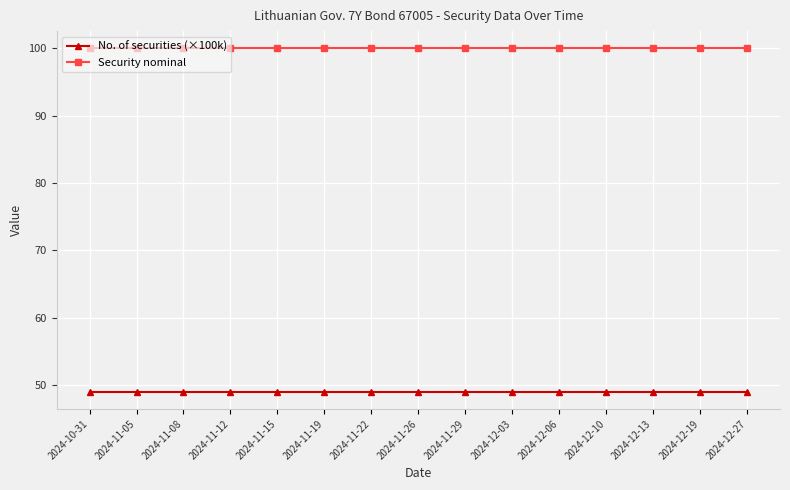

True or false: No. of securities (×100k) has a value of 22 at 2024-11-12.

False